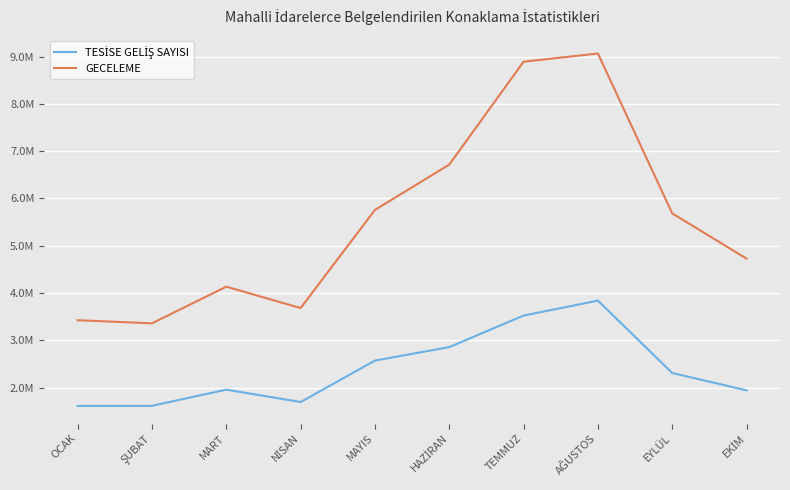

Reading left to right, extract all data points from this chart.

TESİSE GELİŞ SAYISI: OCAK=1617436	ŞUBAT=1619305	MART=1960867	NİSAN=1699422	MAYIS=2574819	HAZİRAN=2859746	TEMMUZ=3526528	AĞUSTOS=3842457	EYLÜL=2312458	EKİM=1946191
GECELEME: OCAK=3427709	ŞUBAT=3362025	MART=4136510	NİSAN=3684991	MAYIS=5758959	HAZİRAN=6716122	TEMMUZ=8890725	AĞUSTOS=9063514	EYLÜL=5685276	EKİM=4729262